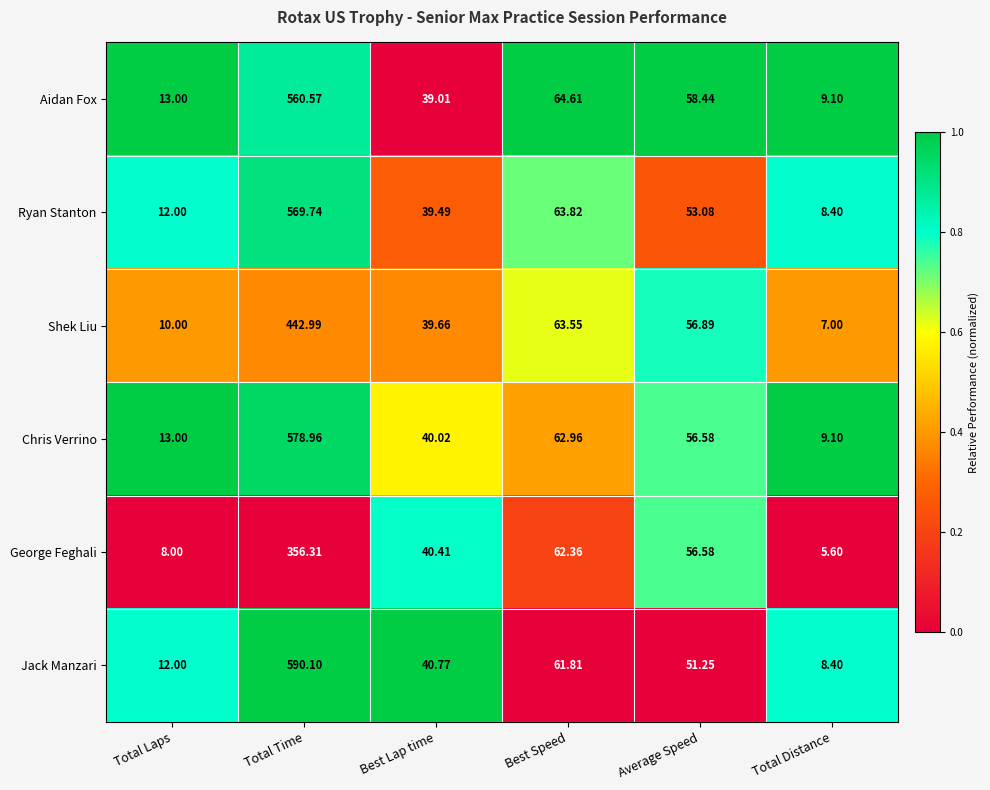

Is the value of Shek Liu at Total Laps greater than the value of Aidan Fox at Best Lap time?

No